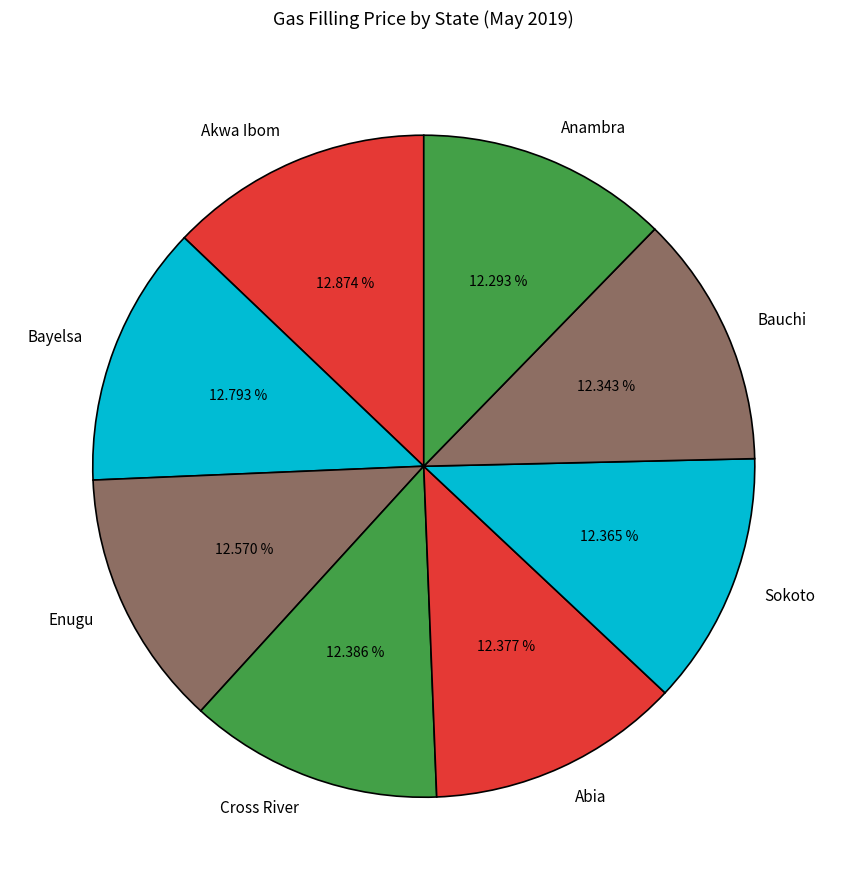

Does any single category account for the majority?

No